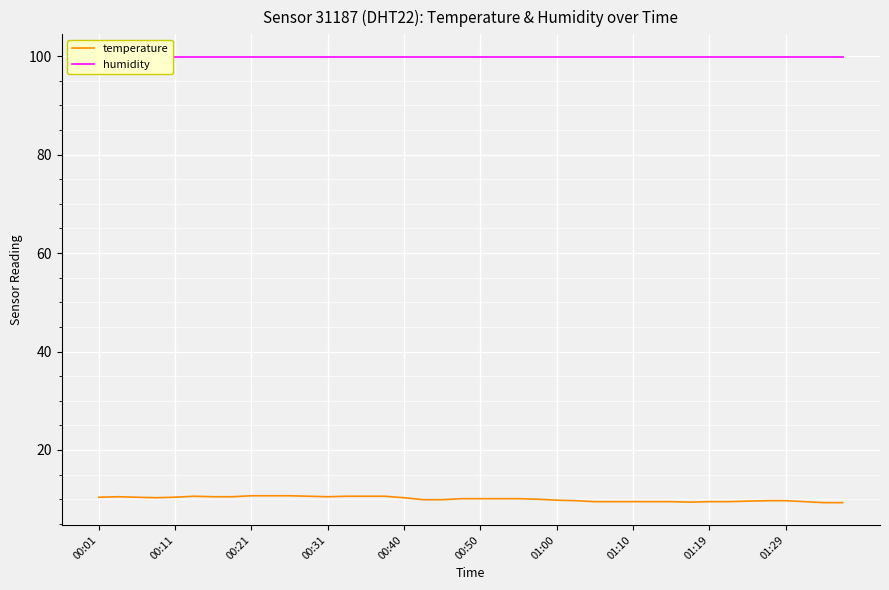

What is the total value across all series at 34?

109.5